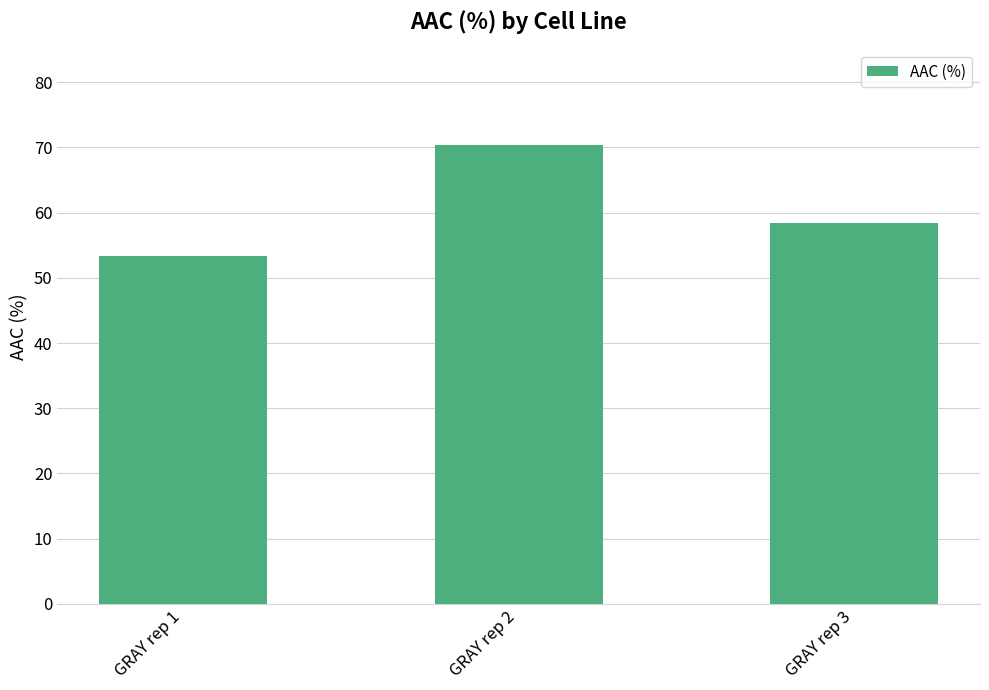

The chart shows a value of 13.9 at GRAY rep 3. True or false?

False